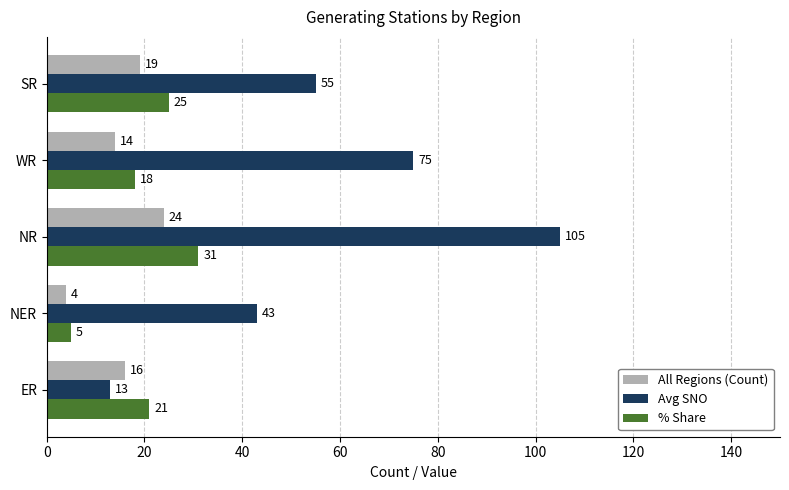

What is the sum of all All Regions (Count) values?

77